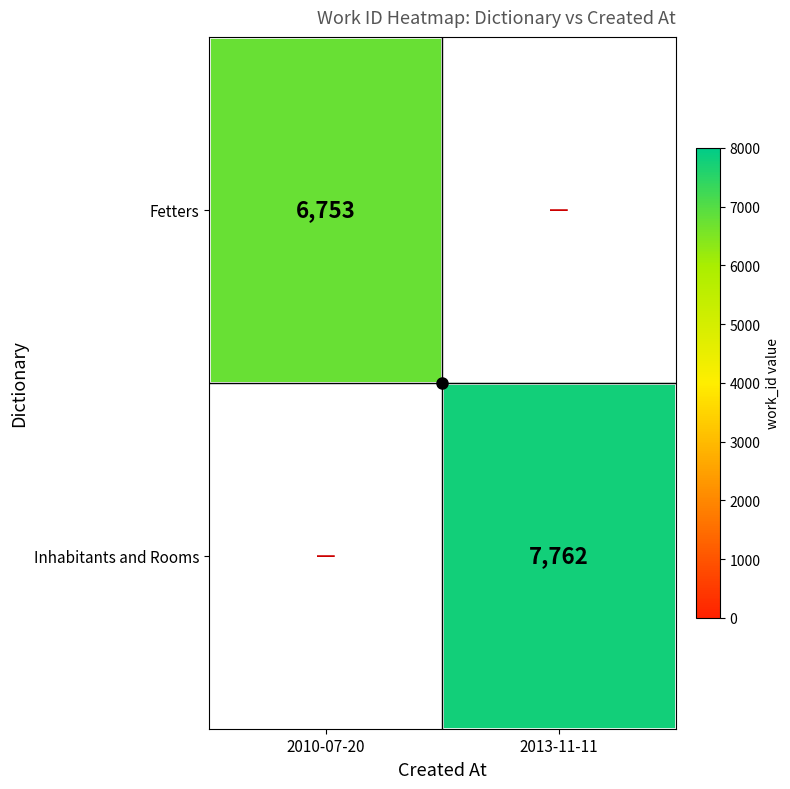

At how many categories does at least one series exceed 7598?

1